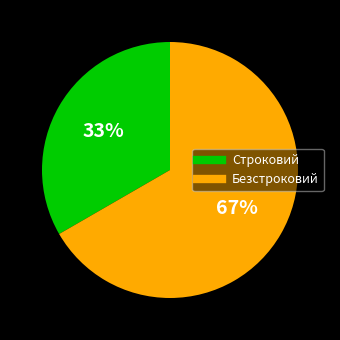

Count the number of slices in the pie.

2